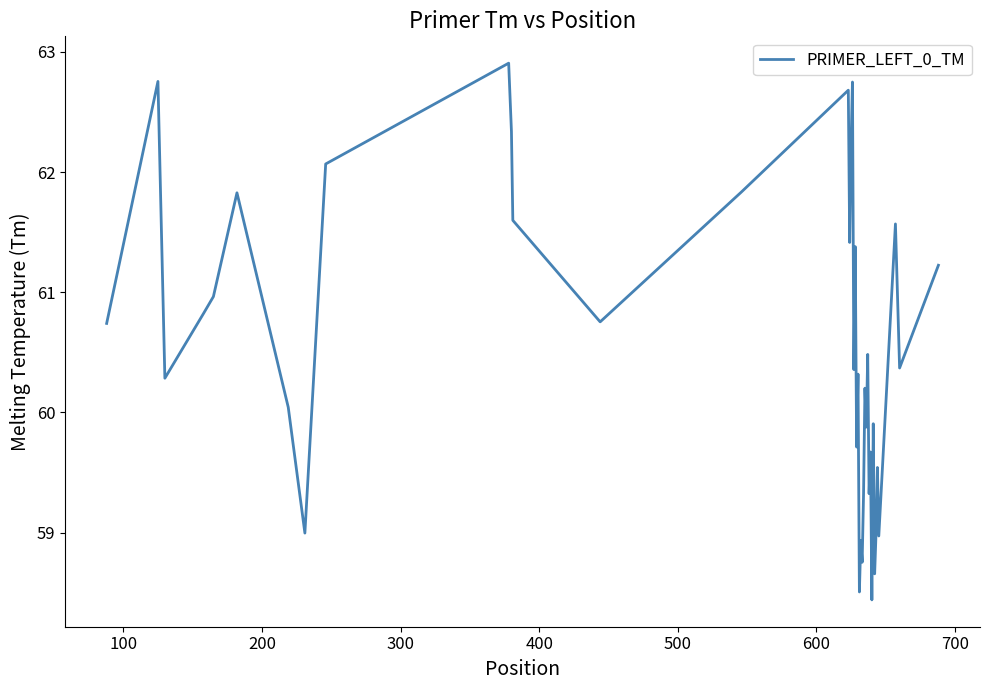

What is the difference between the maximum and minimum values?

4.5